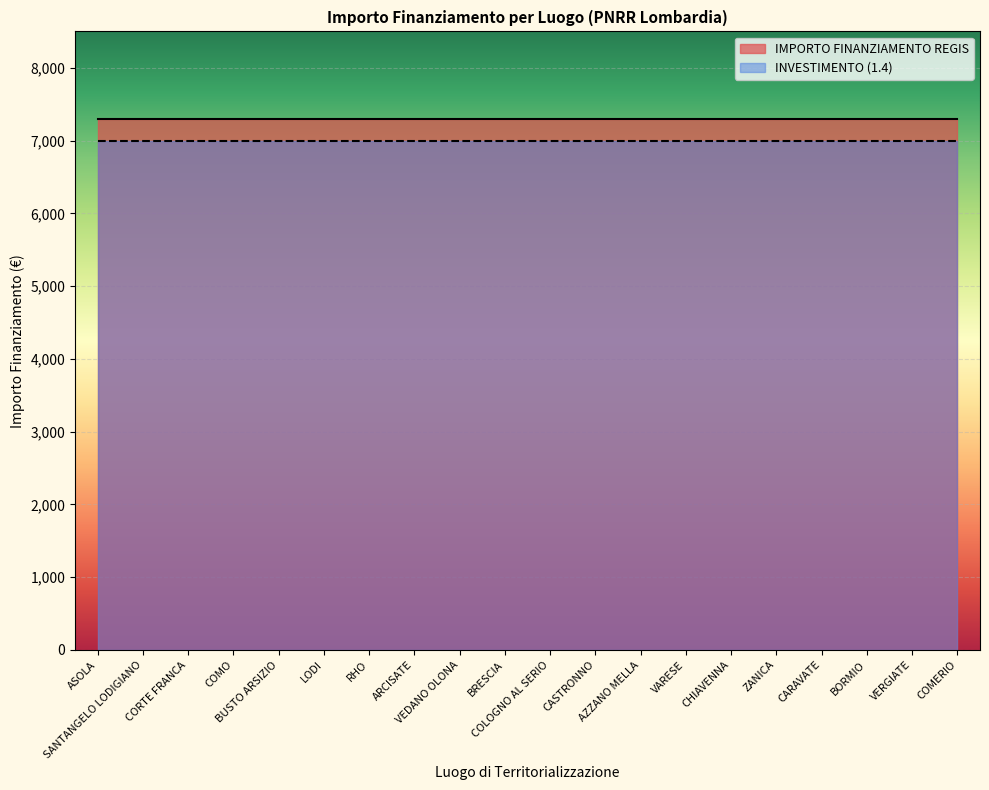

List the series in order of their peak value, lowest first.

INVESTIMENTO (1.4), IMPORTO FINANZIAMENTO REGIS